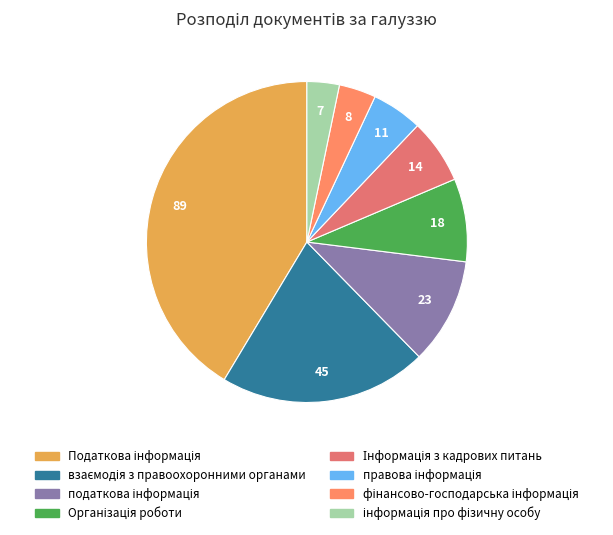

The правова інформація slice represents 1% of the pie. True or false?

False